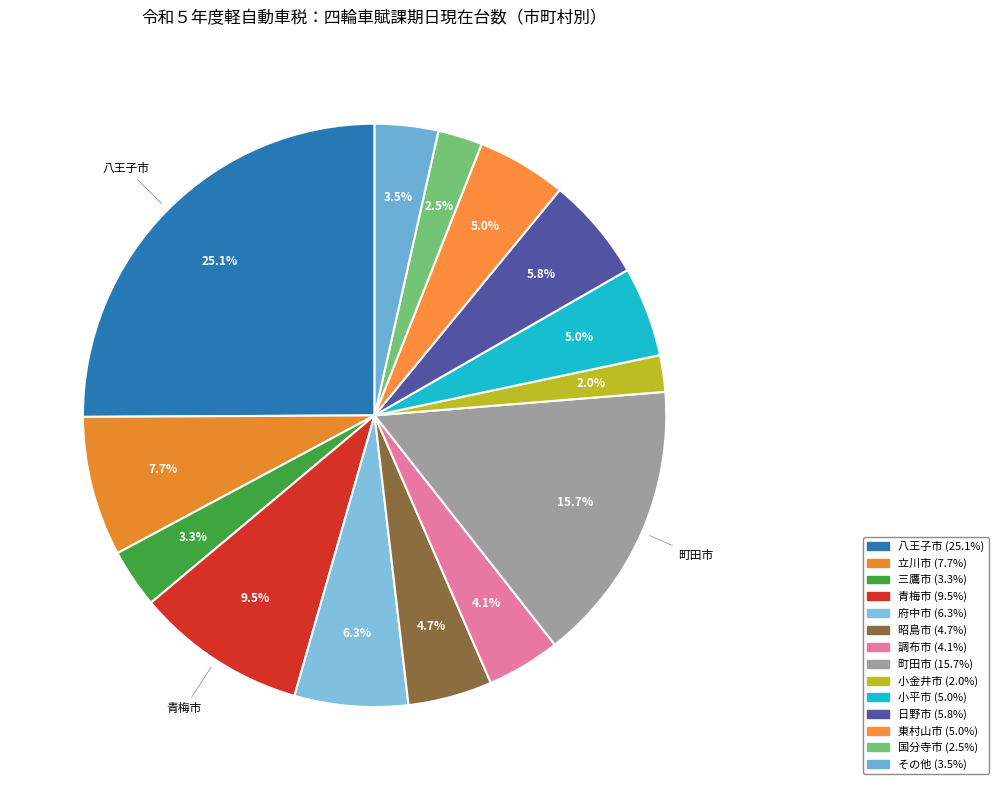

Is there any slice that represents more than half of the pie?

No